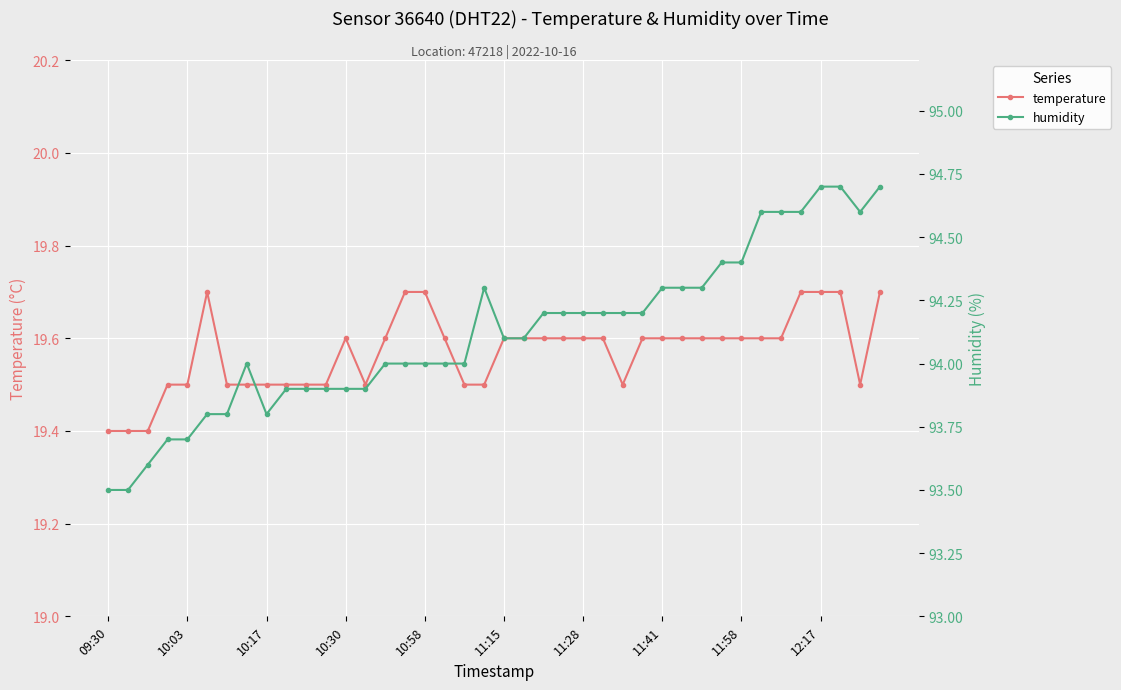

What is the value of the humidity point at the 32nd from the left?

94.4